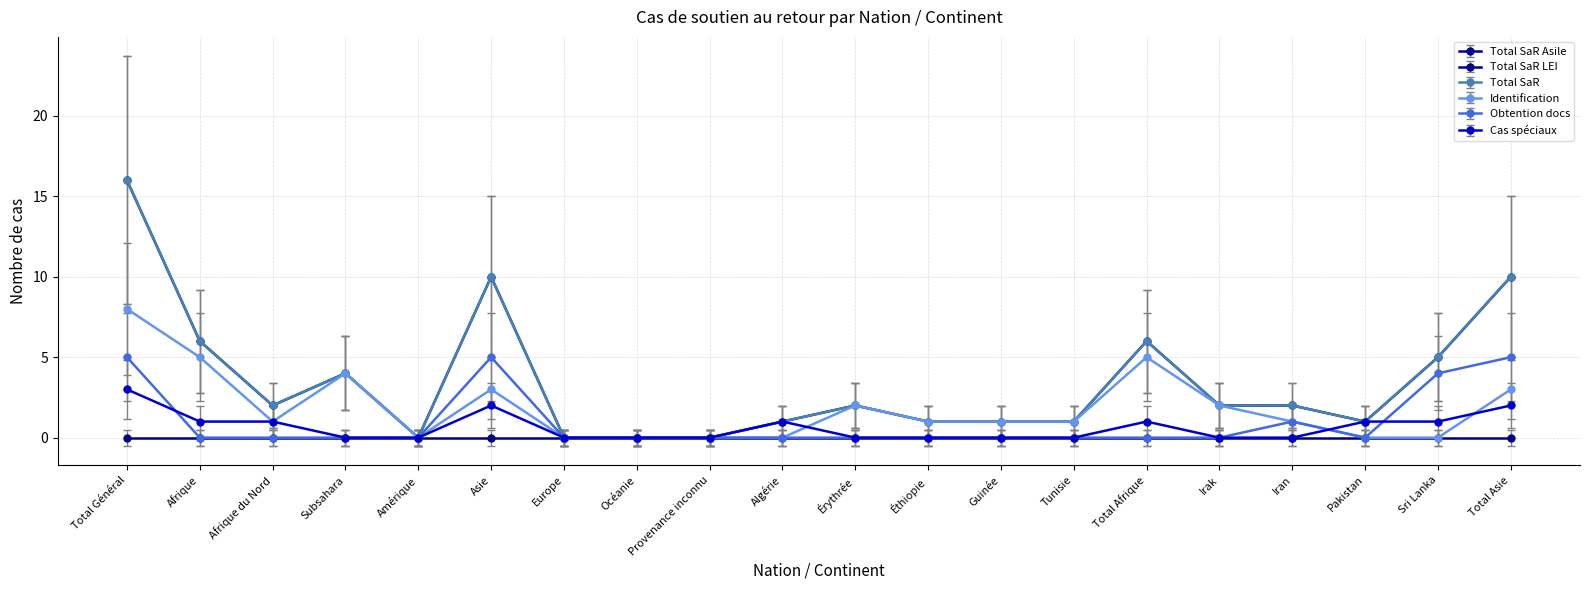

Is it true that Cas spéciaux equals 0 at Guinée?

True